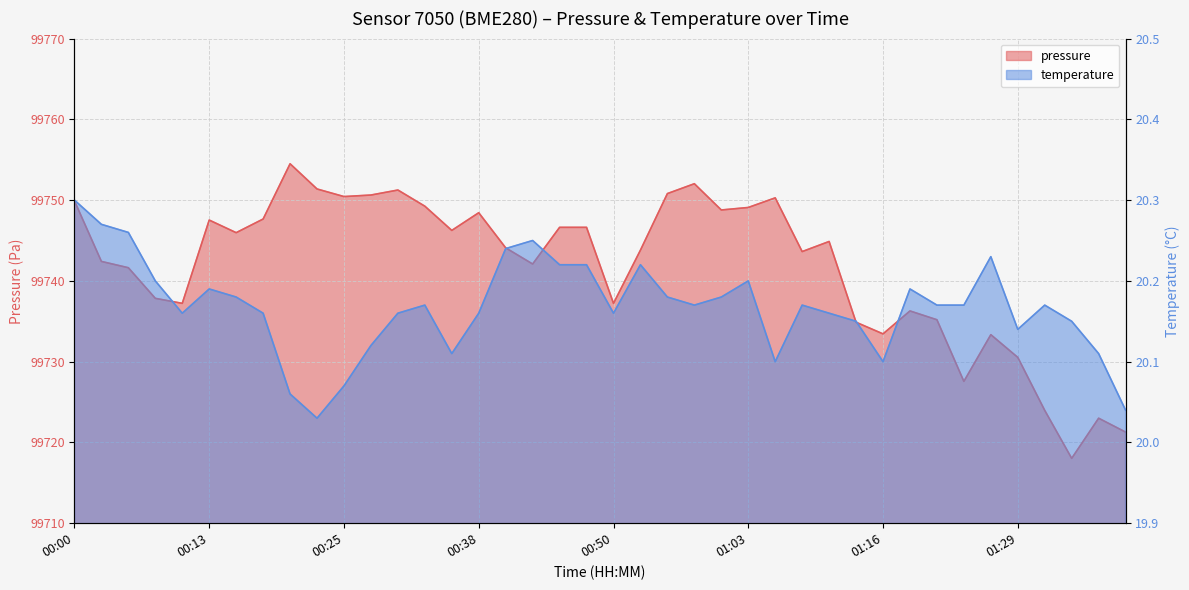

Is it true that temperature equals 27.6 at 00:58?

False